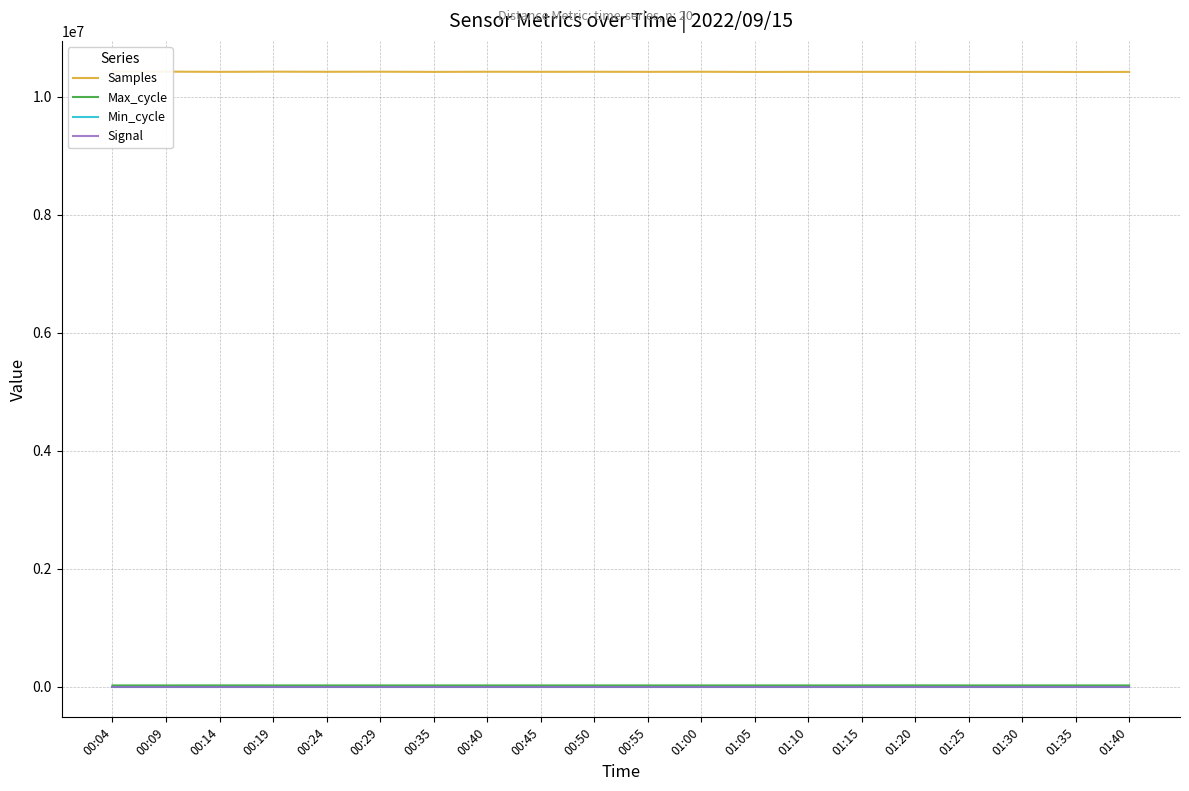

What is the difference between the maximum and minimum values in the Max_cycle series?

443